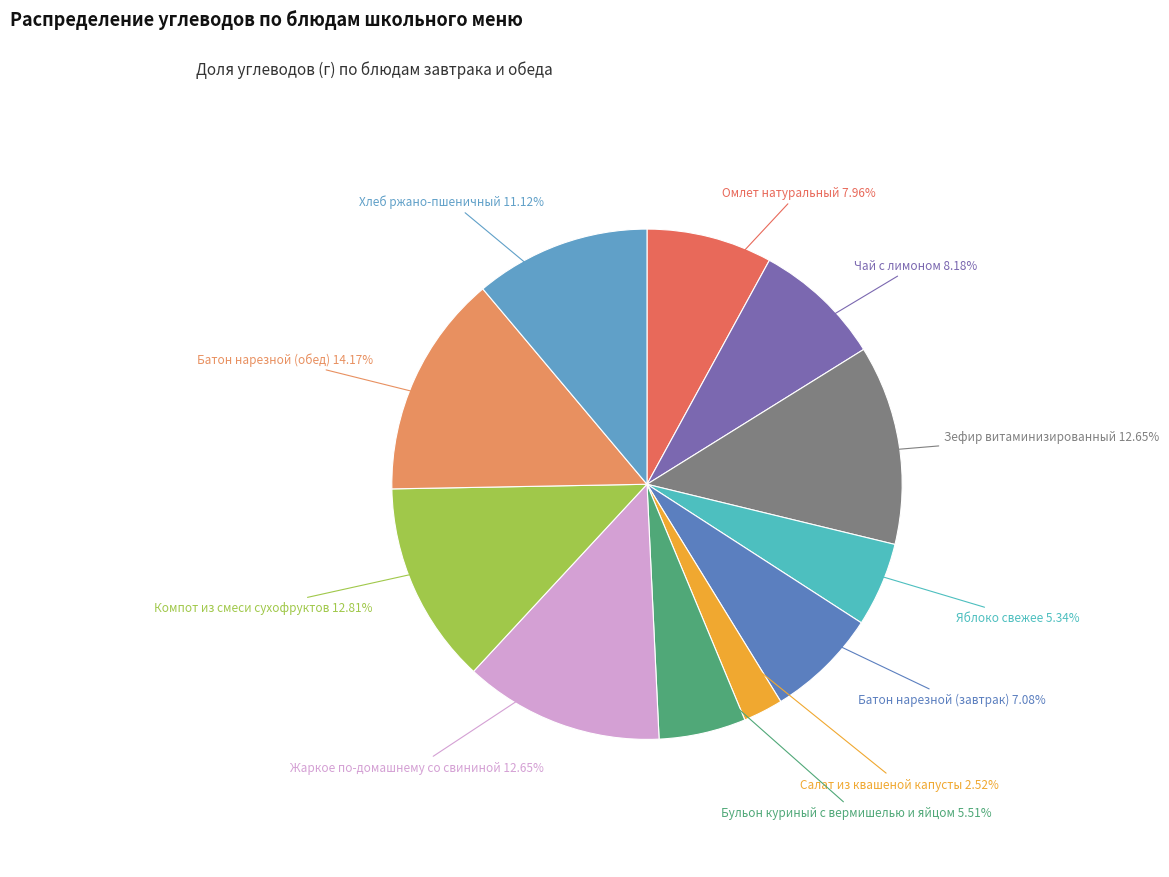

Count the number of slices in the pie.

11